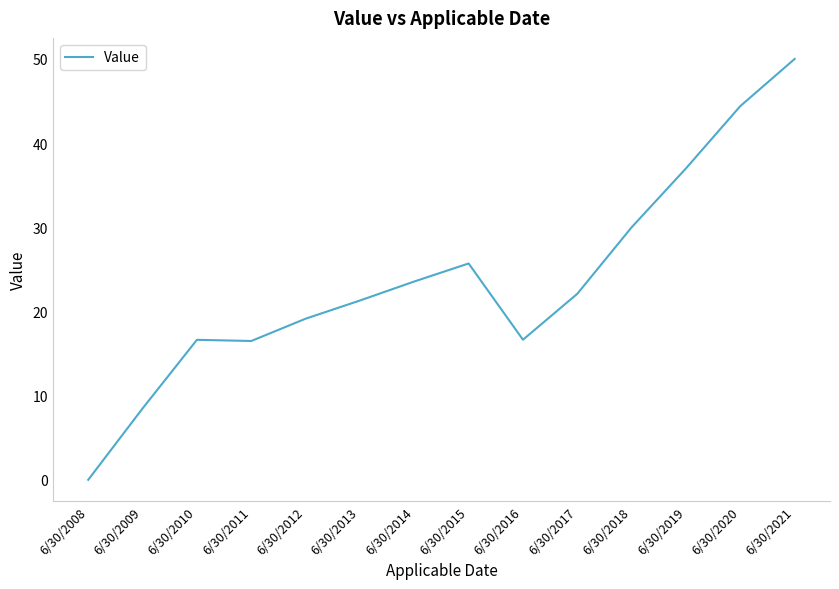

What is the ratio of the value at 6/30/2013 to the value at 6/30/2010?

1.3